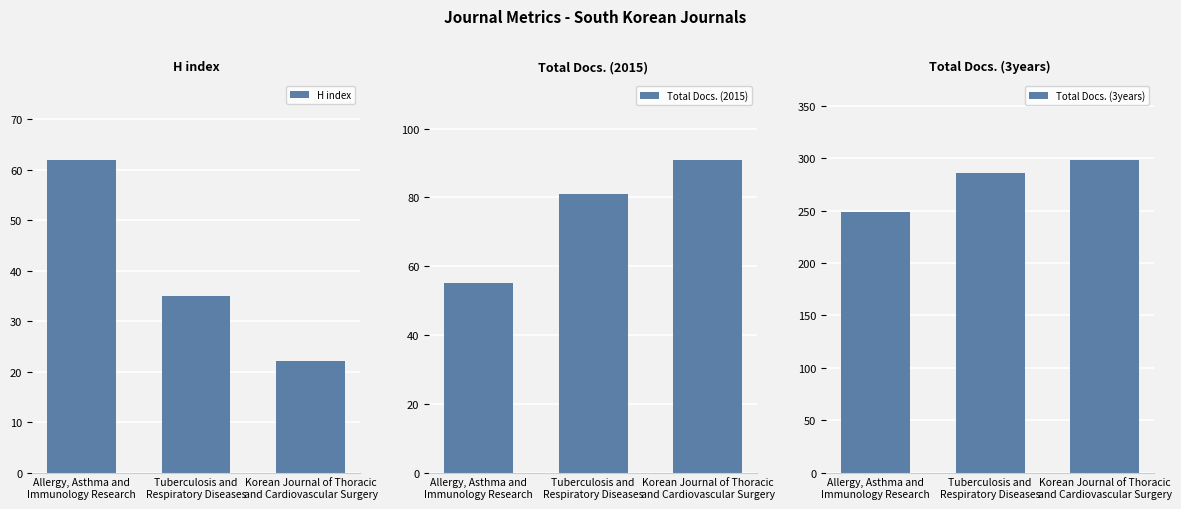

What is the maximum value for H index?

62